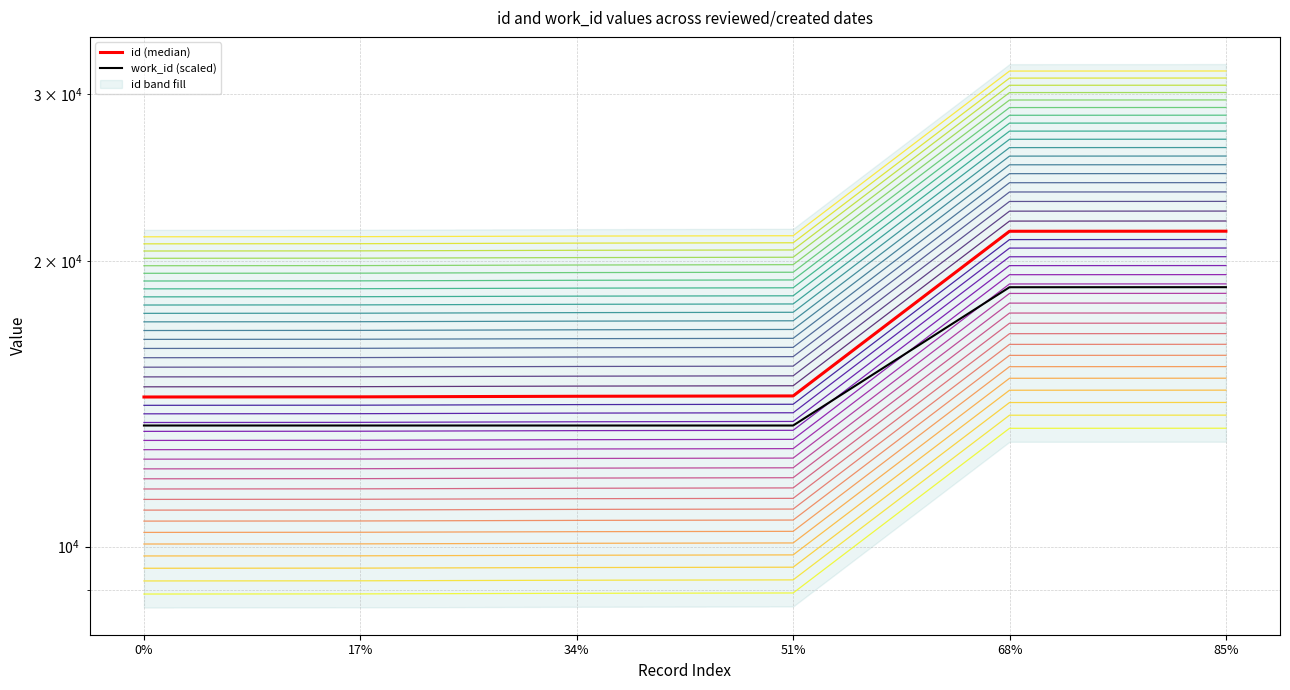

Which series has the widest spread of values?

id